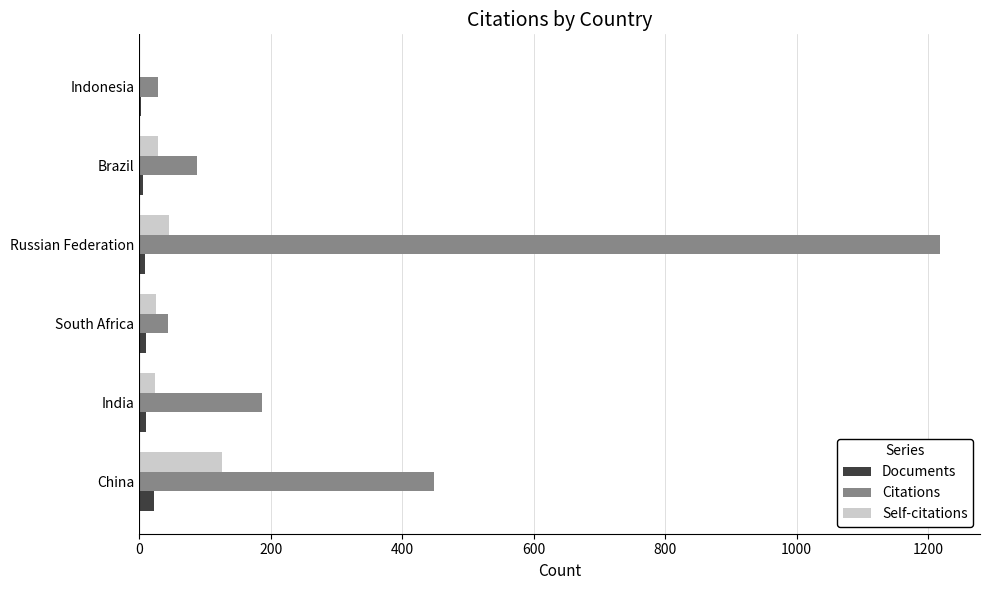

Count the number of categories in the chart.

6